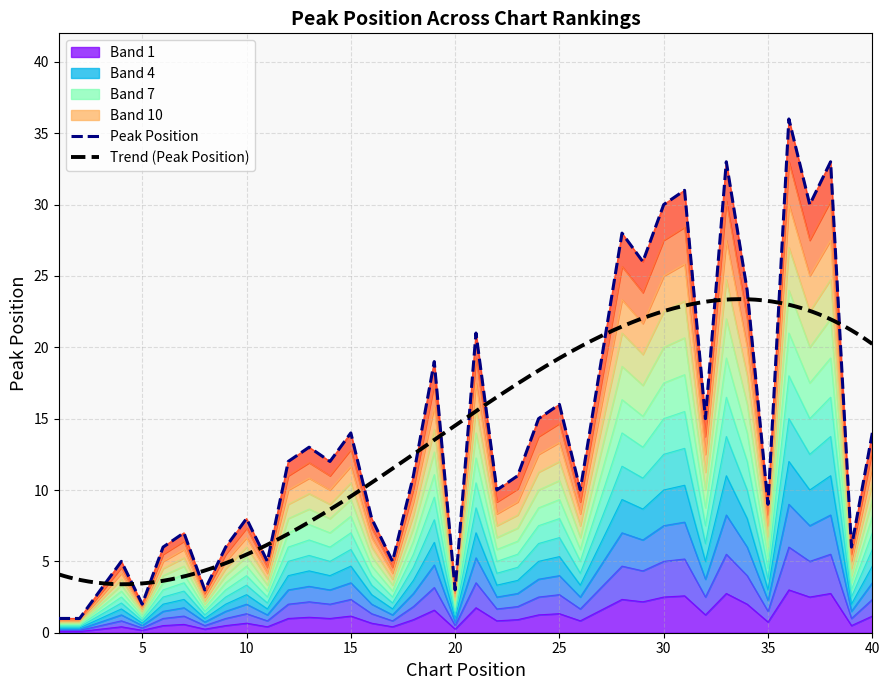

How many values are below 1?

20